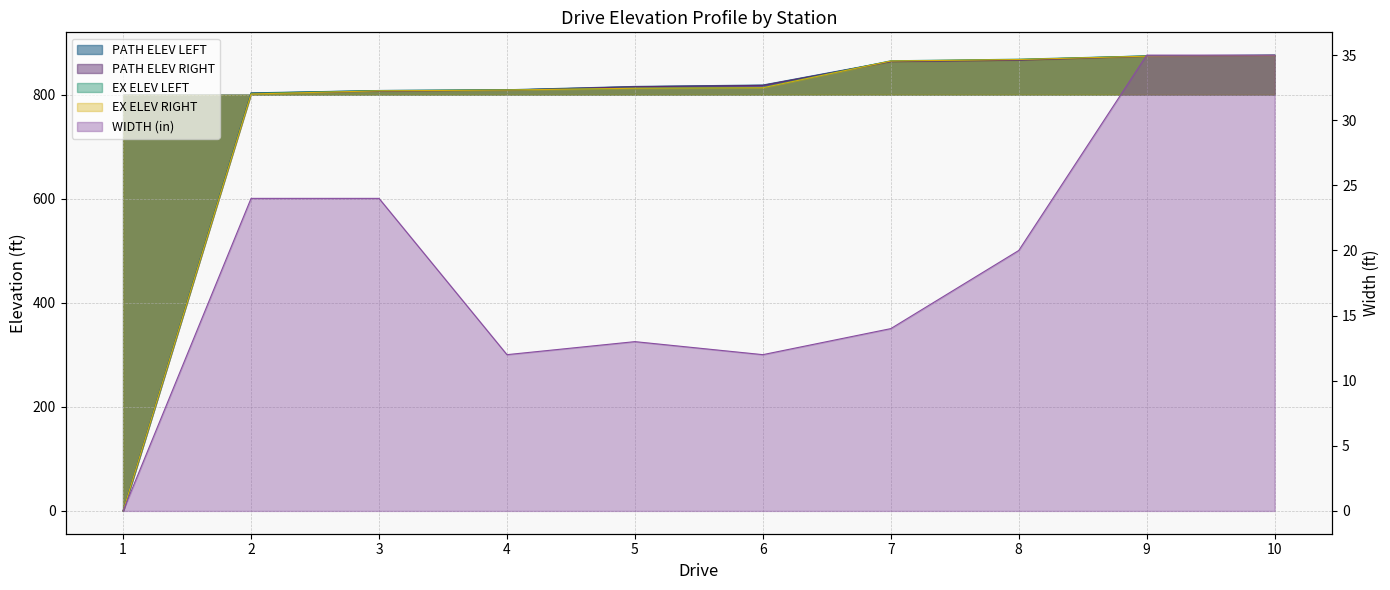

Reading right to left, extract all data points from this chart.

PATH ELEV LEFT: 10=876.0	9=874.5	8=867.1	7=864.1	6=818.5	5=815.8	4=809.4	3=808.0	2=803.4	1=0.0
PATH ELEV RIGHT: 10=875.4	9=873.6	8=866.2	7=863.4	6=817.8	5=815.2	4=808.7	3=806.7	2=802.6	1=0.0
EX ELEV LEFT: 10=875.5	9=874.5	8=868.1	7=865.1	6=813.7	5=812.4	4=809.3	3=807.9	2=802.7	1=0.0
EX ELEV RIGHT: 10=875.3	9=873.9	8=867.5	7=864.6	6=813.2	5=812.3	4=808.9	3=807.3	2=801.3	1=0.0
WIDTH: 10=35.0	9=35.0	8=20.0	7=14.0	6=12.0	5=13.0	4=12.0	3=24.0	2=24.0	1=0.0